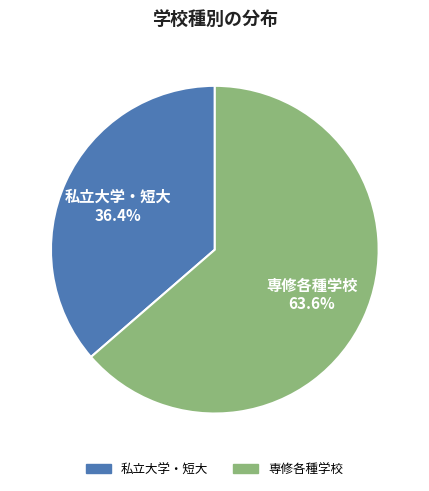

What percentage is the 専修各種学校 slice, to the nearest percent?

64%